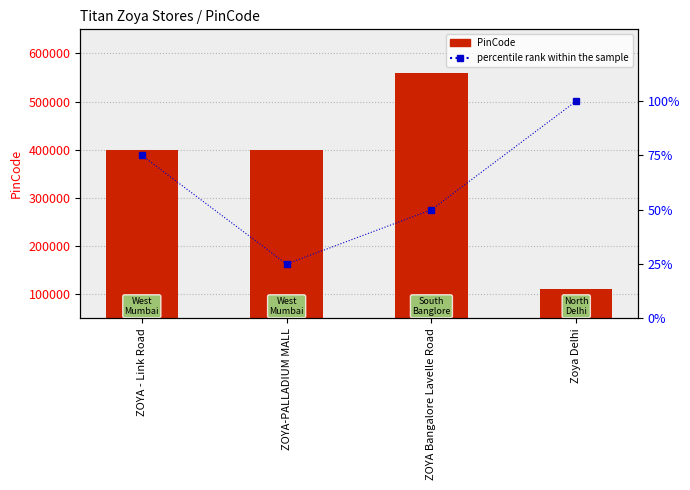

How many data points in percentile rank within the sample are above 75?

1